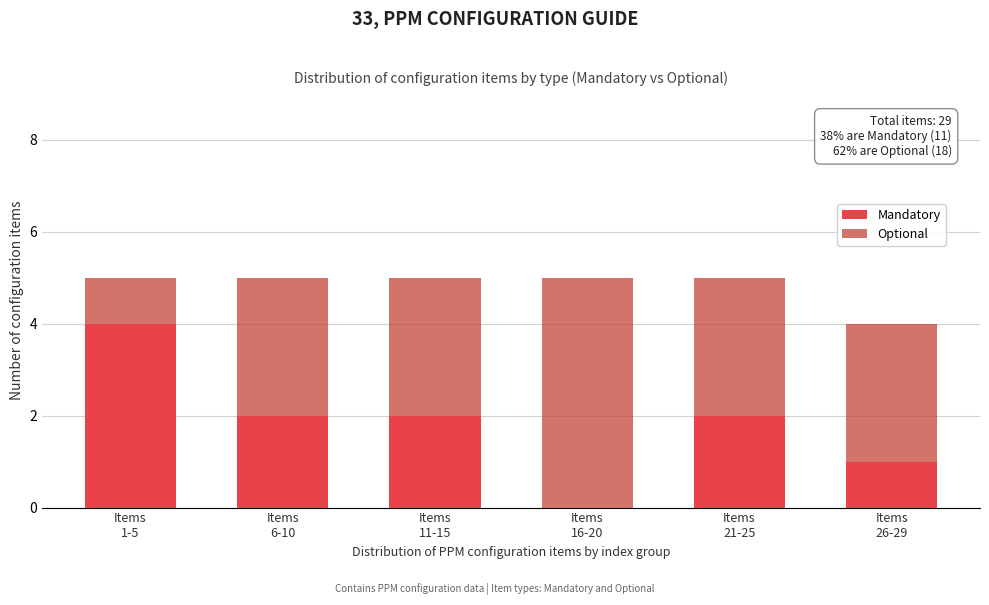

How many data points does each series have?

6